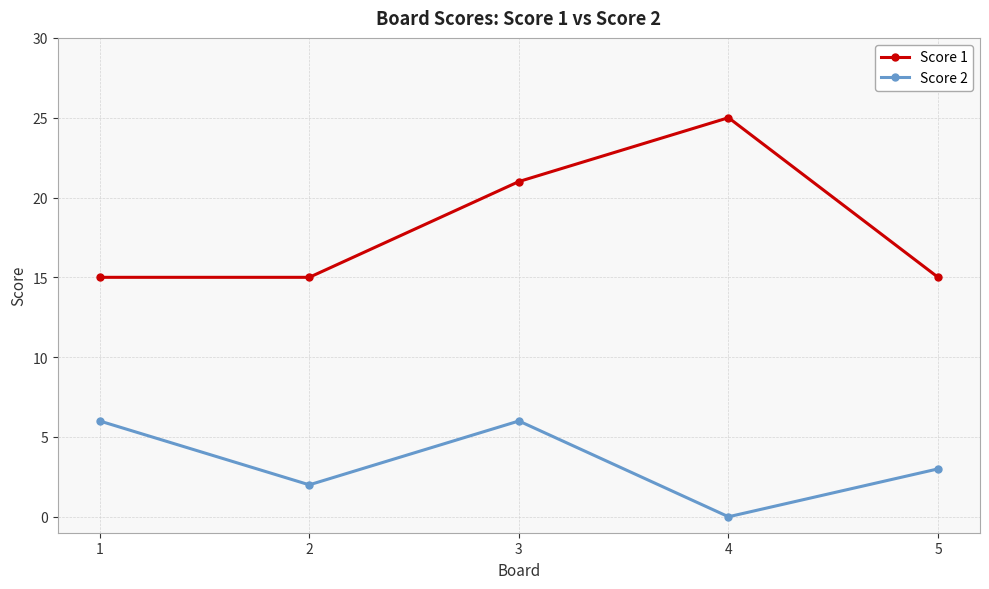

Which category has the highest value across all series?

4